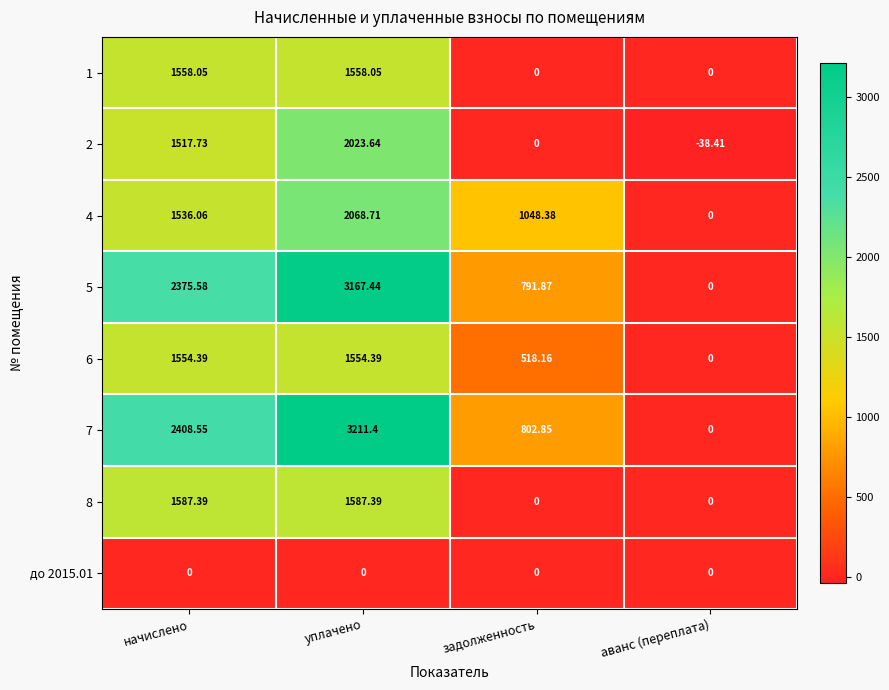

At which label does 7 first exceed 2408?

начислено